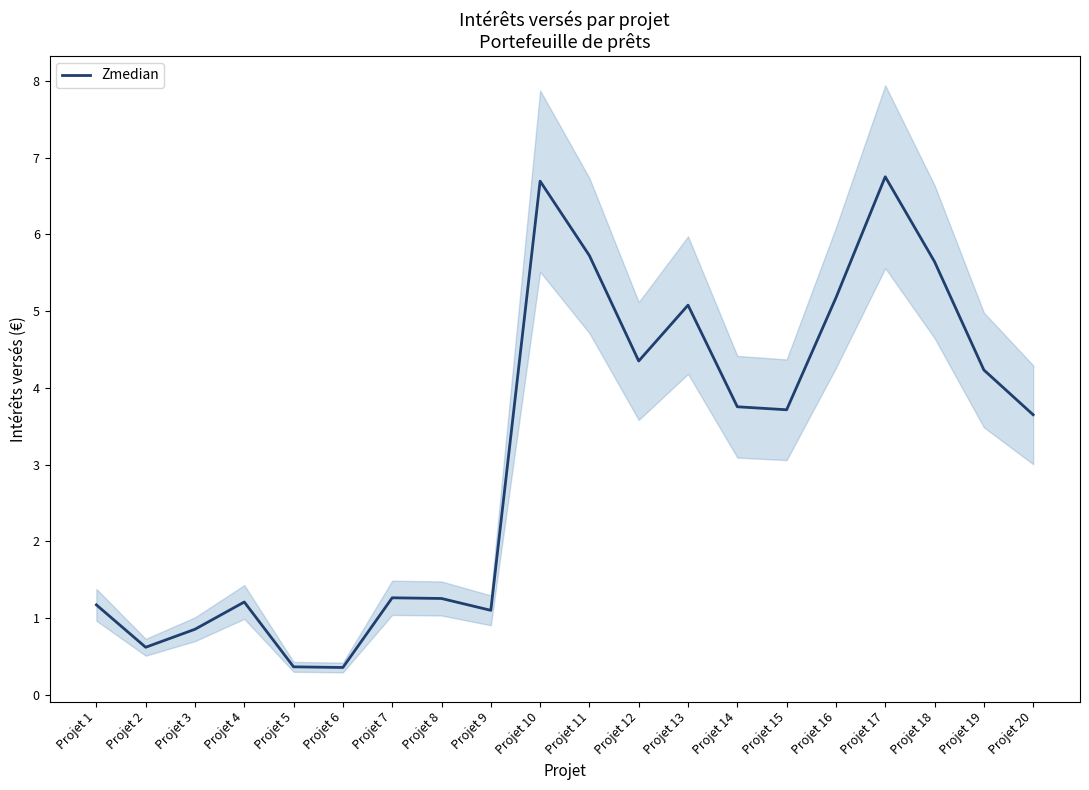

Reading left to right, list all the values displayed in this chart.

Projet 1=1.2	Projet 2=0.6	Projet 3=0.9	Projet 4=1.2	Projet 5=0.4	Projet 6=0.4	Projet 7=1.3	Projet 8=1.3	Projet 9=1.1	Projet 10=6.7	Projet 11=5.7	Projet 12=4.3	Projet 13=5.1	Projet 14=3.8	Projet 15=3.7	Projet 16=5.2	Projet 17=6.7	Projet 18=5.6	Projet 19=4.2	Projet 20=3.6